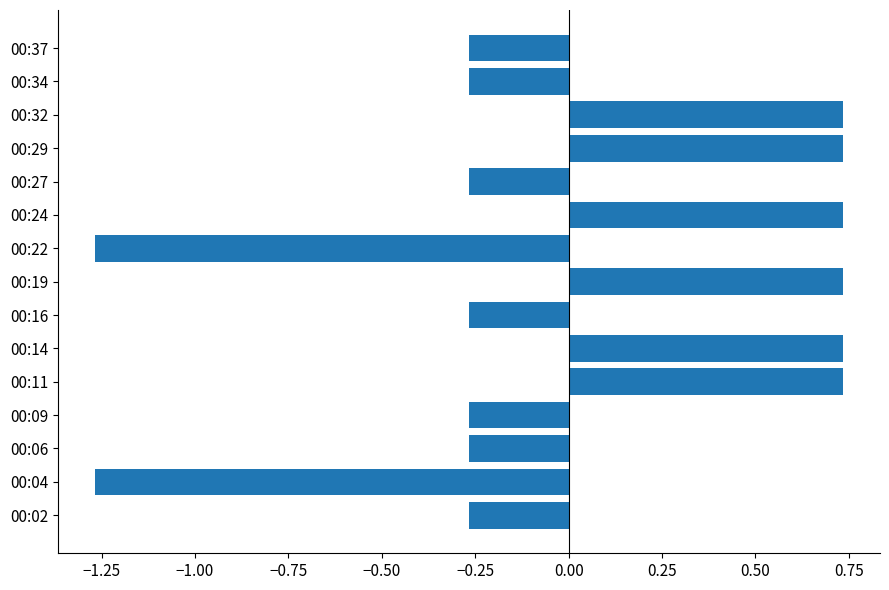

Between 00:22 and 00:34, which is larger?

00:34